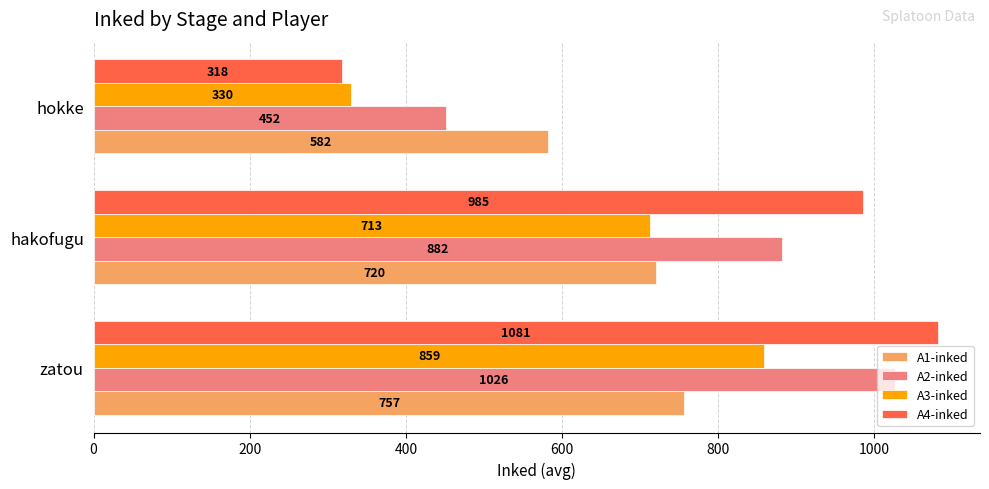

What is the sum of the A2-inked values at hokke and zatou?

1478.0